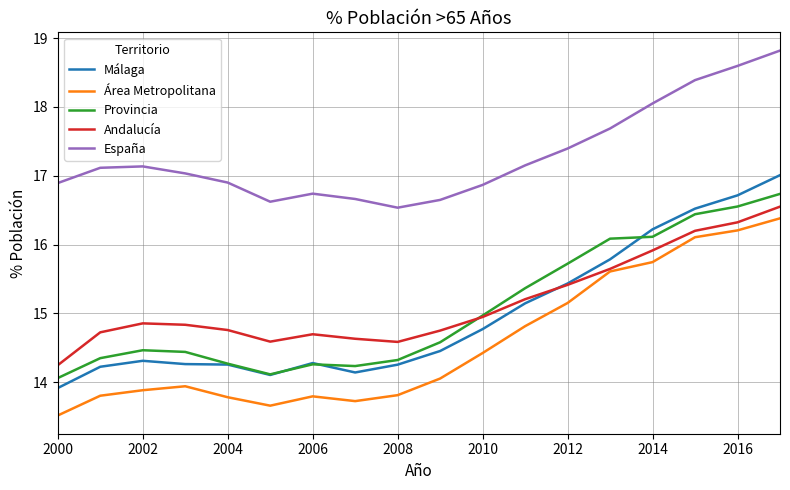

List the series in order of their peak value, lowest first.

Área Metropolitana, Andalucía, Provincia, Málaga, España